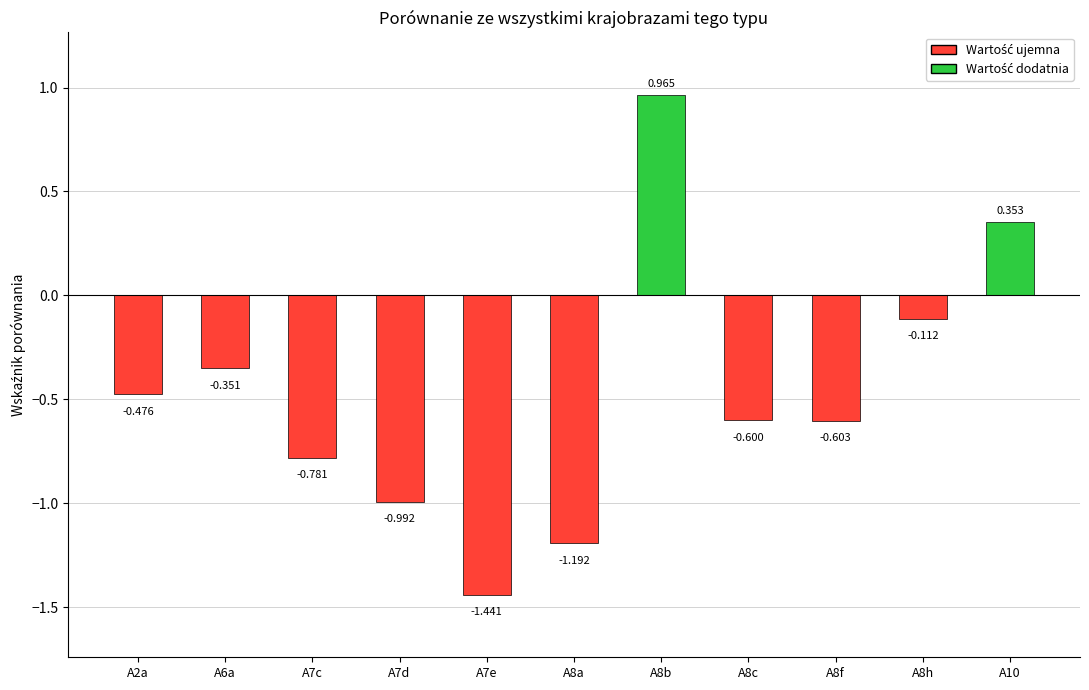

Does the chart contain any negative values?

Yes